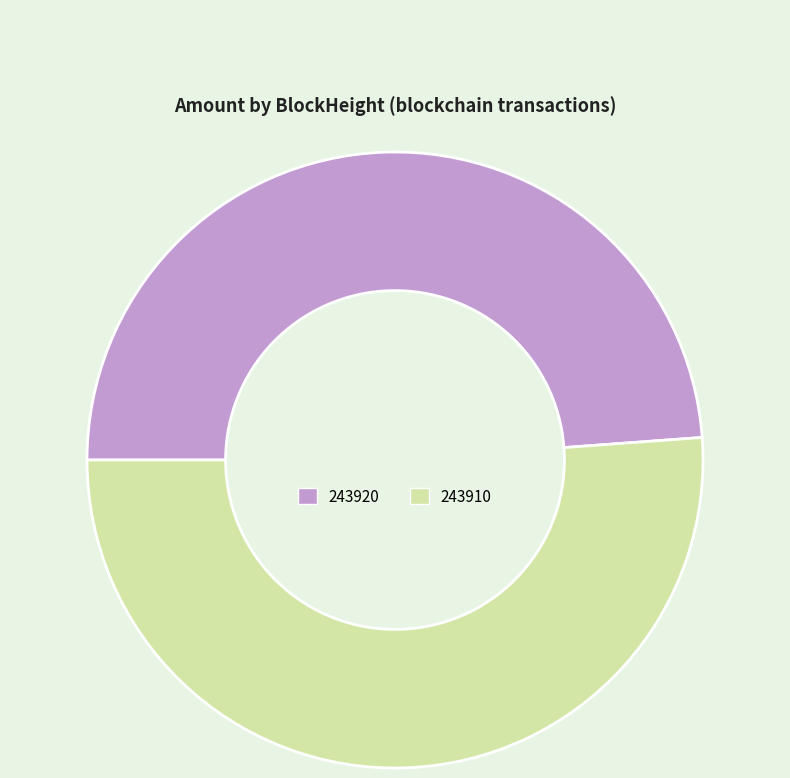

Count the number of slices in the pie.

2